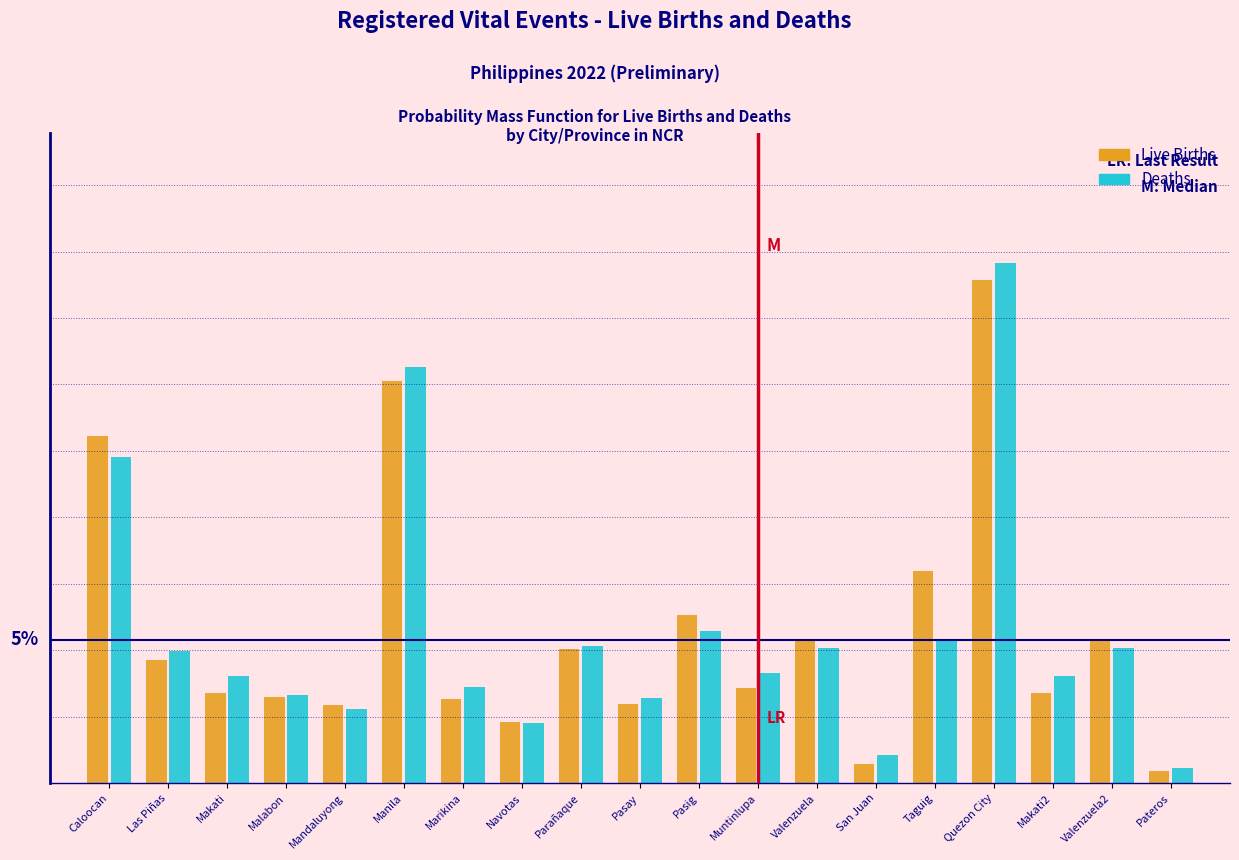

What are all the series names shown in the legend?

Live Births, Deaths